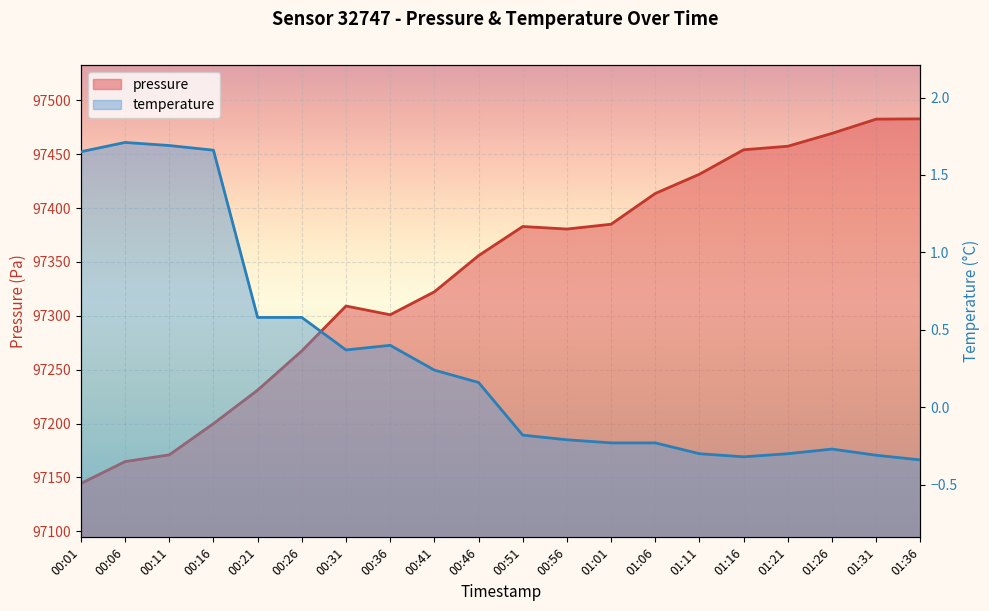

What is the sum of all pressure values?

1946807.2